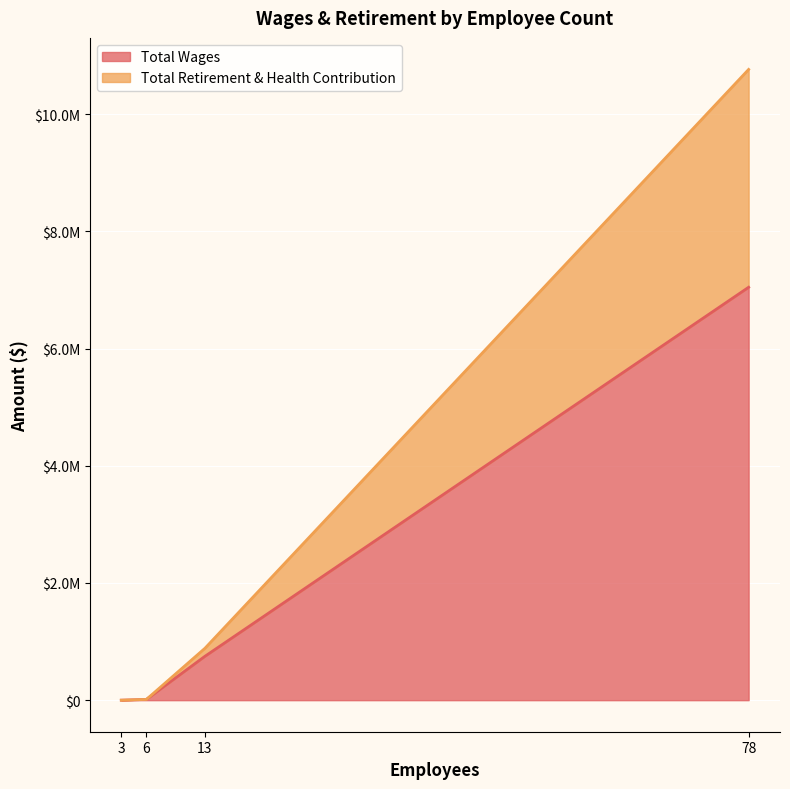

Where does the Total Retirement & Health Contribution series first go above 136759?

78